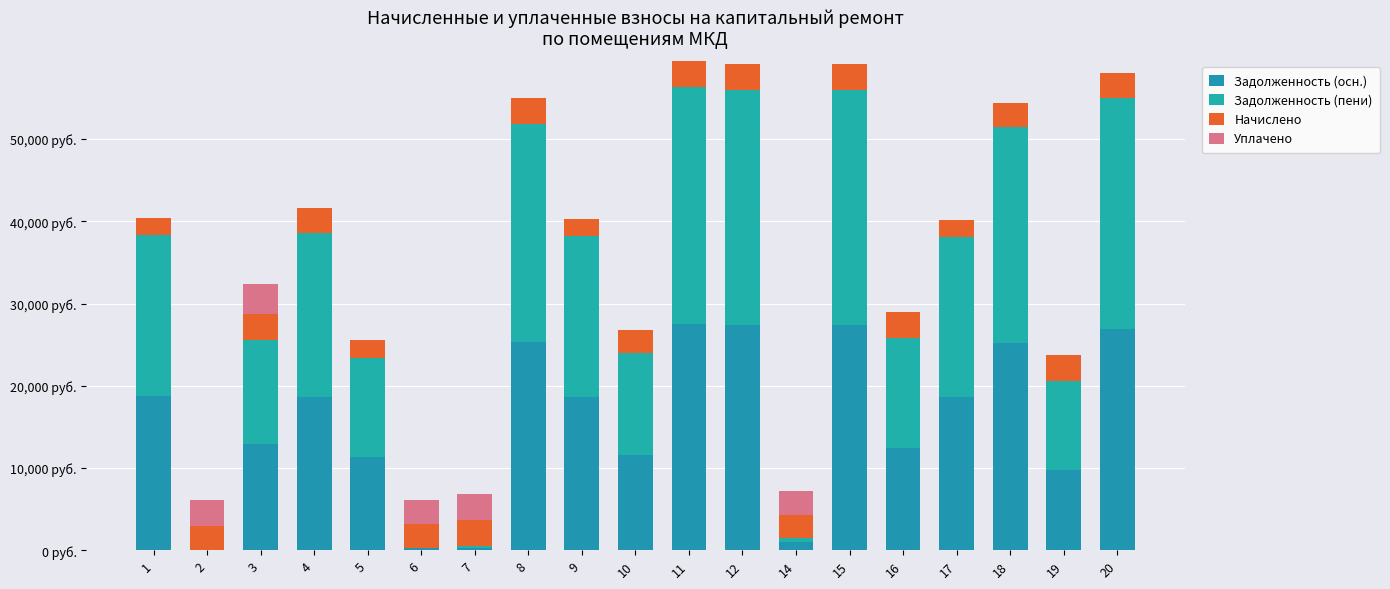

What is the difference between the Уплачено values at 16 and 6?

2906.3